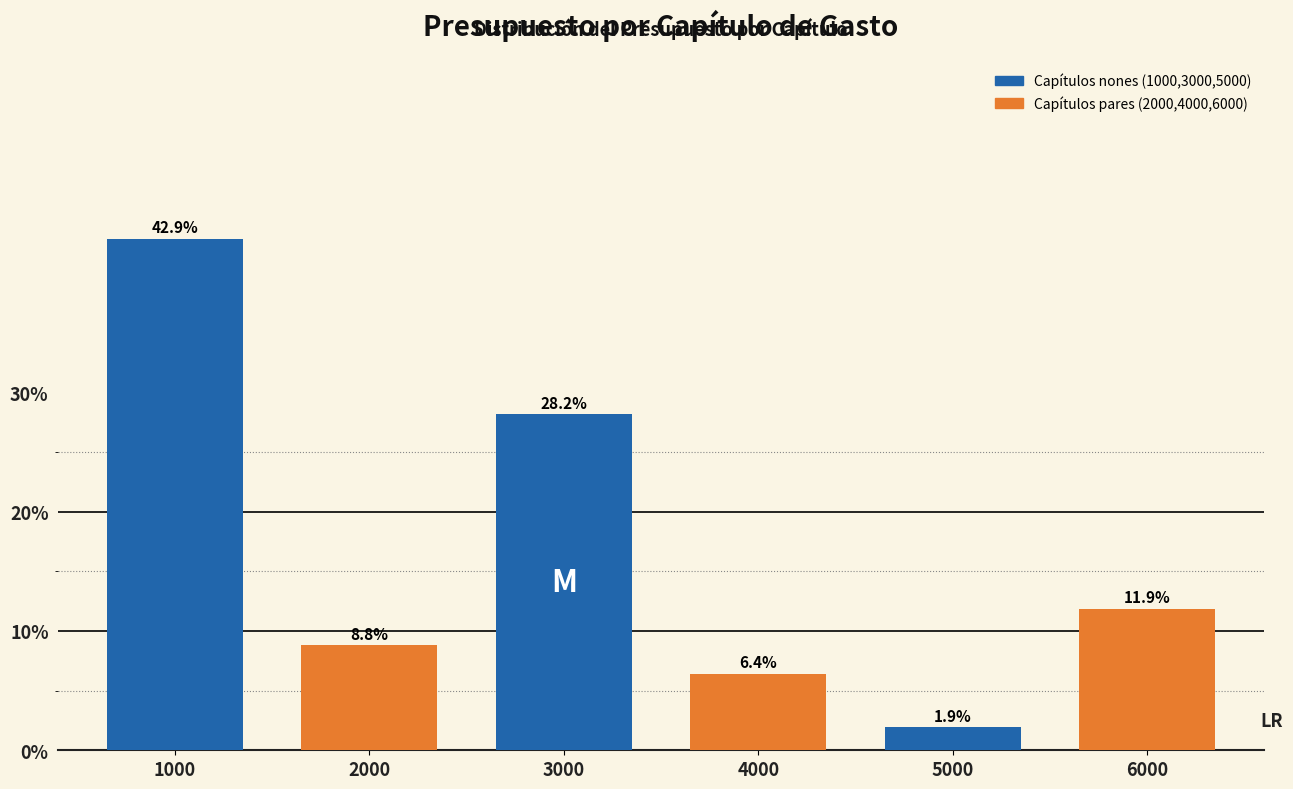

Reading left to right, extract all data points from this chart.

42.9	8.8	28.2	6.4	1.9	11.9